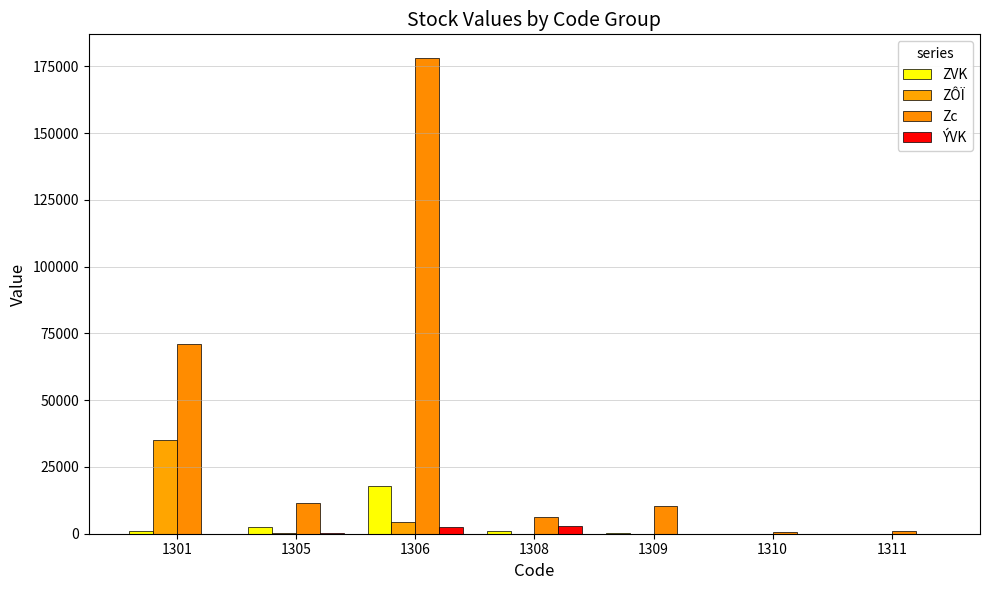

Count the number of categories in the chart.

7